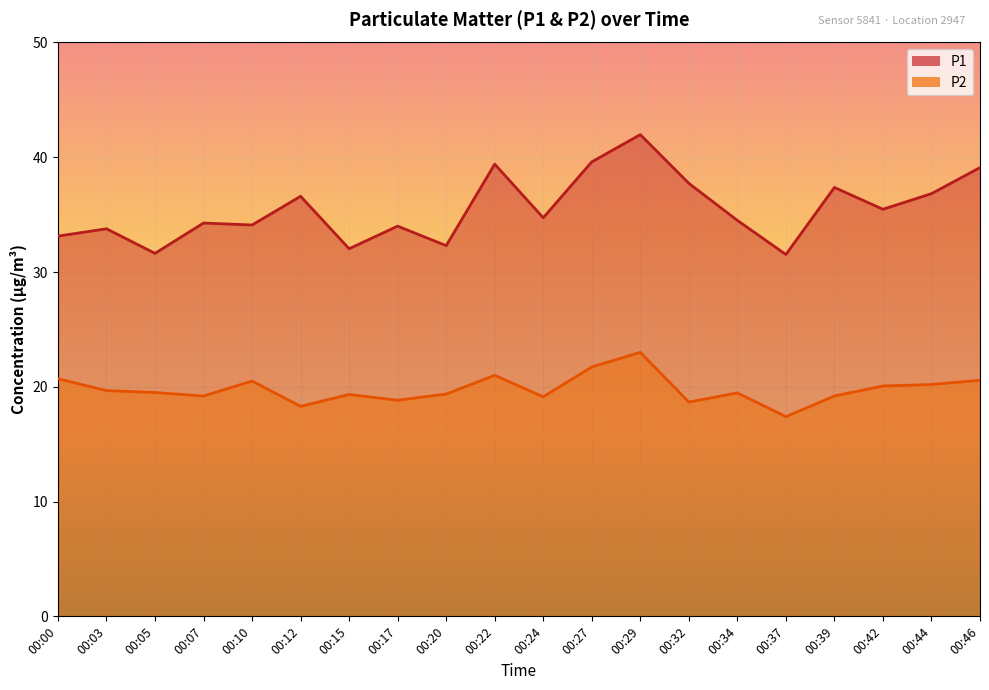

How many categories are shown in the chart?

20